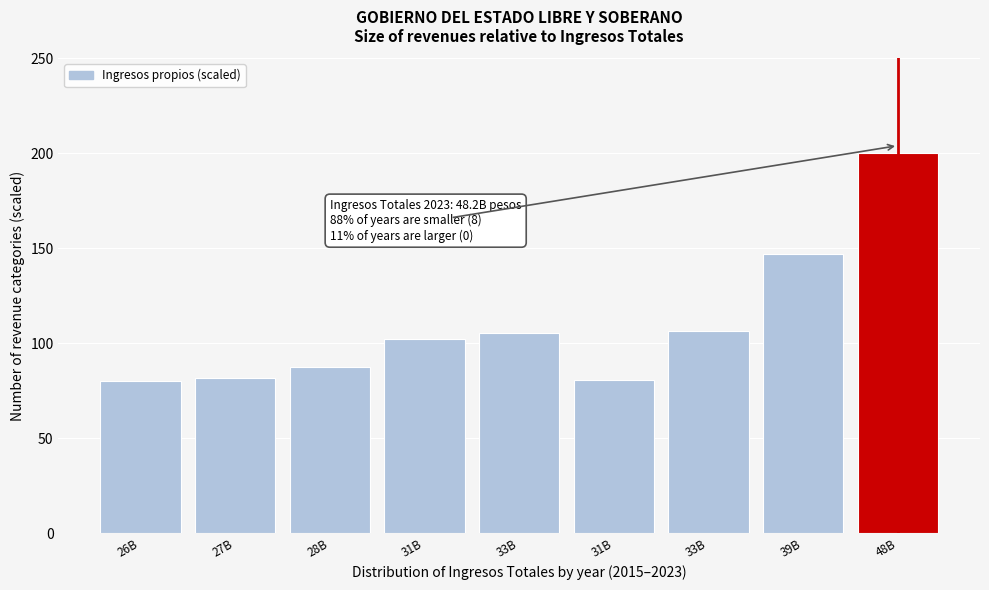

How many categories are shown in the chart?

9